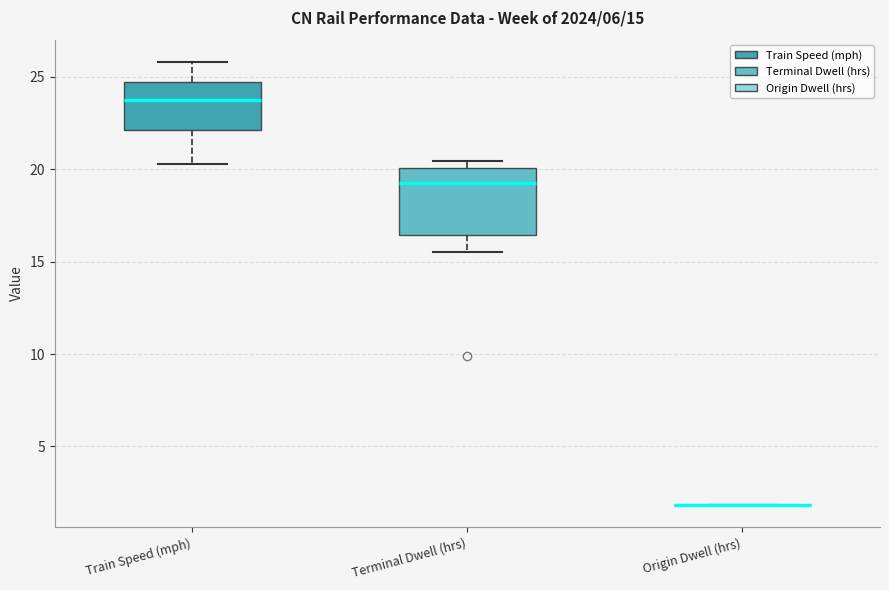

Which box is the tallest, from its lower edge to its upper edge?

Terminal Dwell (hrs)